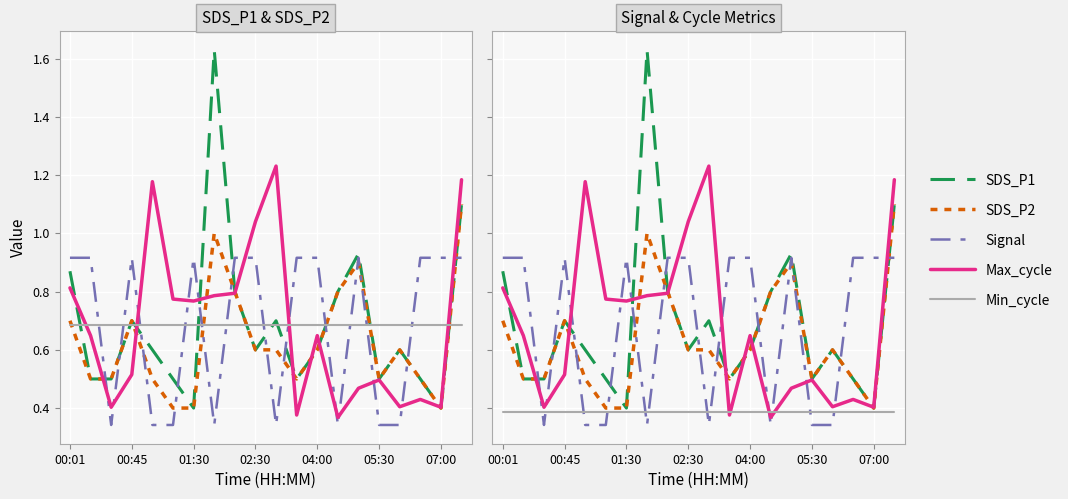

True or false: Max_cycle has more than 1 points higher than both neighbors.

True